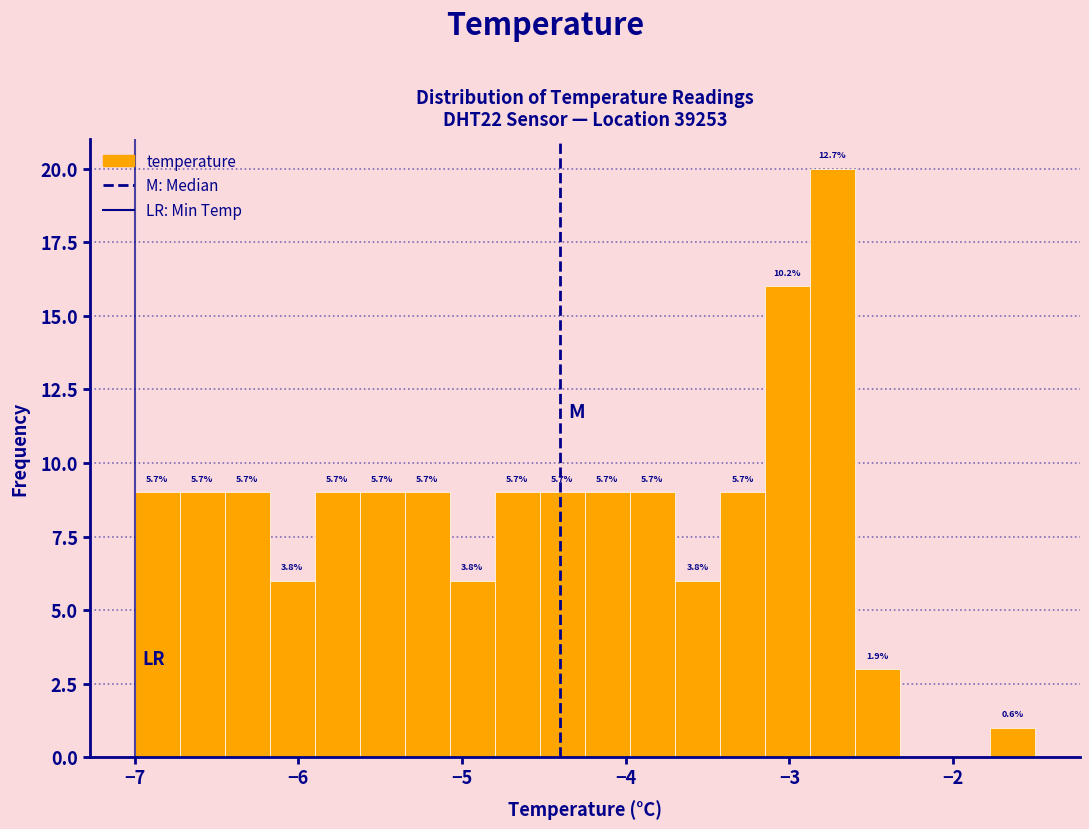

Read against the x-axis, roughly where is the centre of the tallest bar?

-2.7